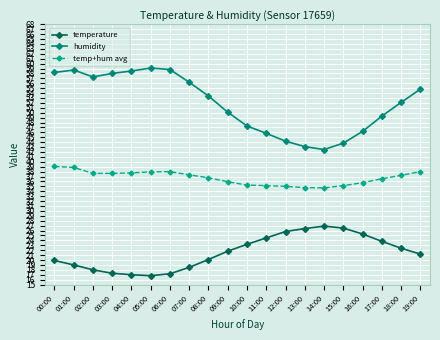

Rank the series by their maximum value, from highest to lowest.

humidity, temp+hum avg, temperature